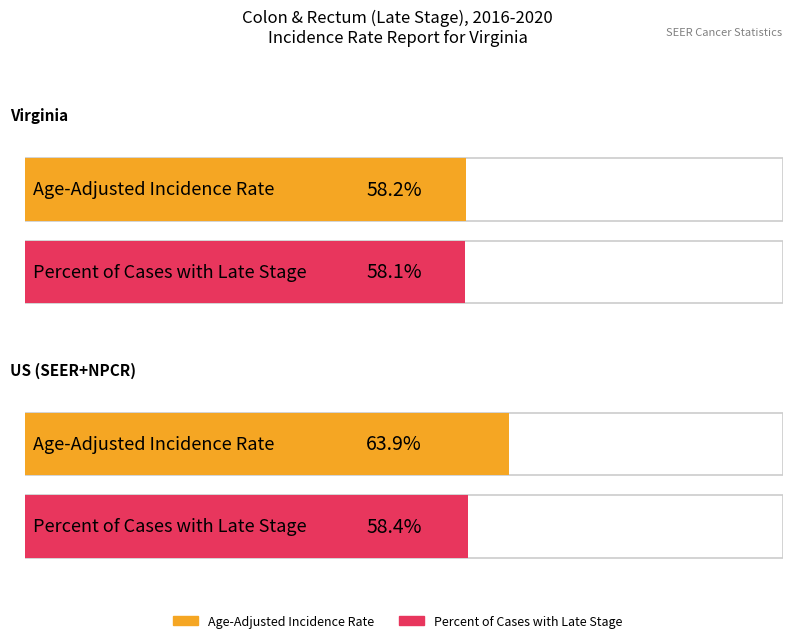

Read the Percent of Cases with Late Stage value at Virginia.

58.1